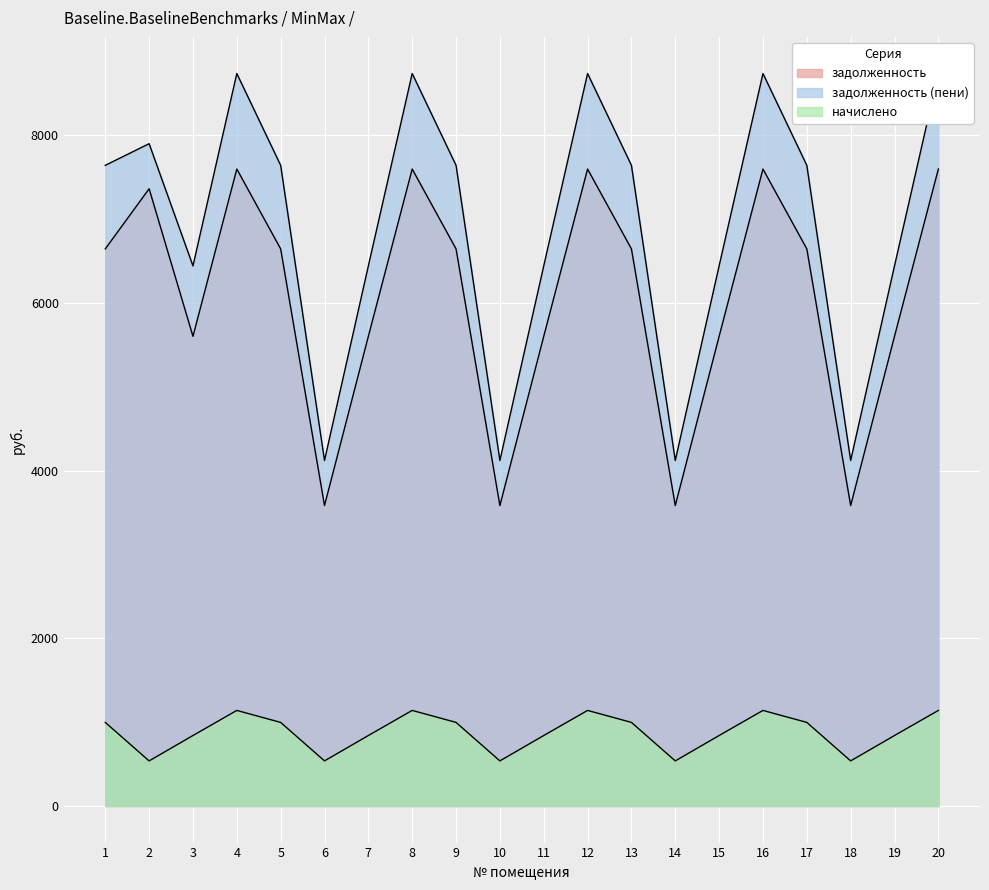

What is the value of the начислено point at the 17th from the left?

996.8